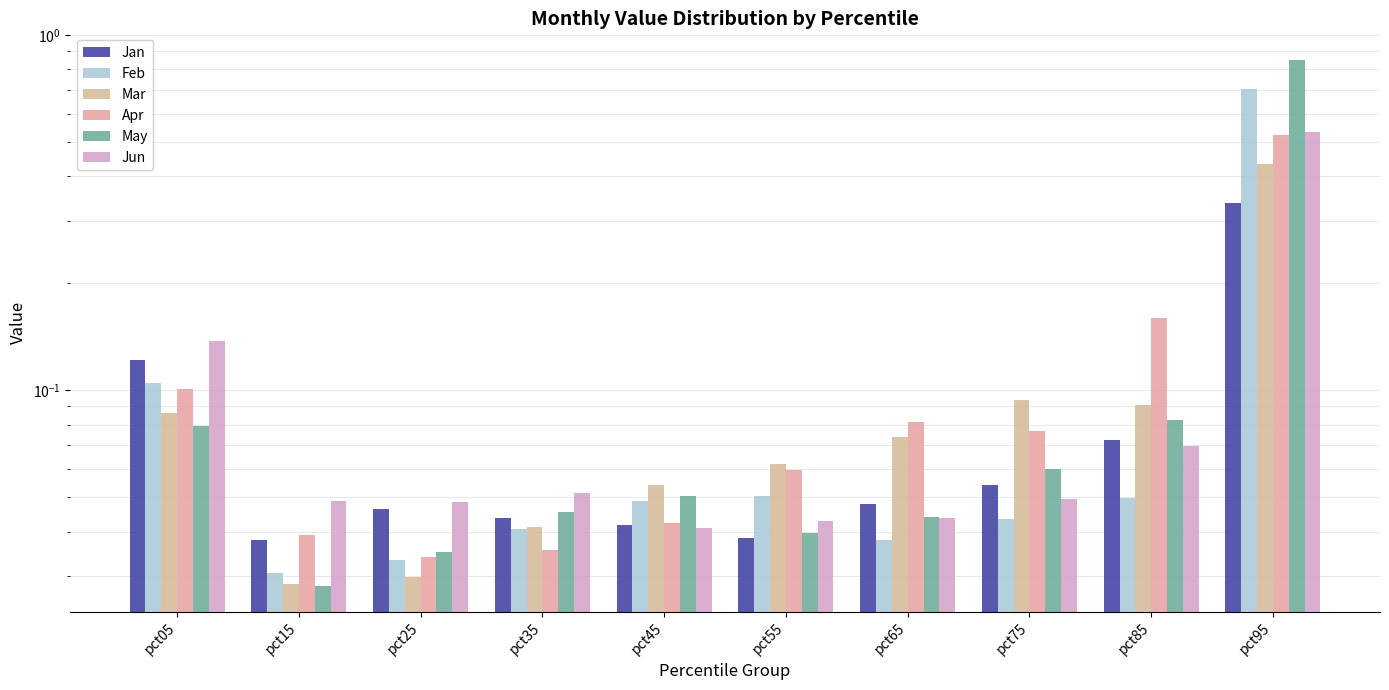

Rank the categories by Feb value from highest to lowest.

pct95, pct05, pct55, pct85, pct45, pct75, pct35, pct65, pct25, pct15